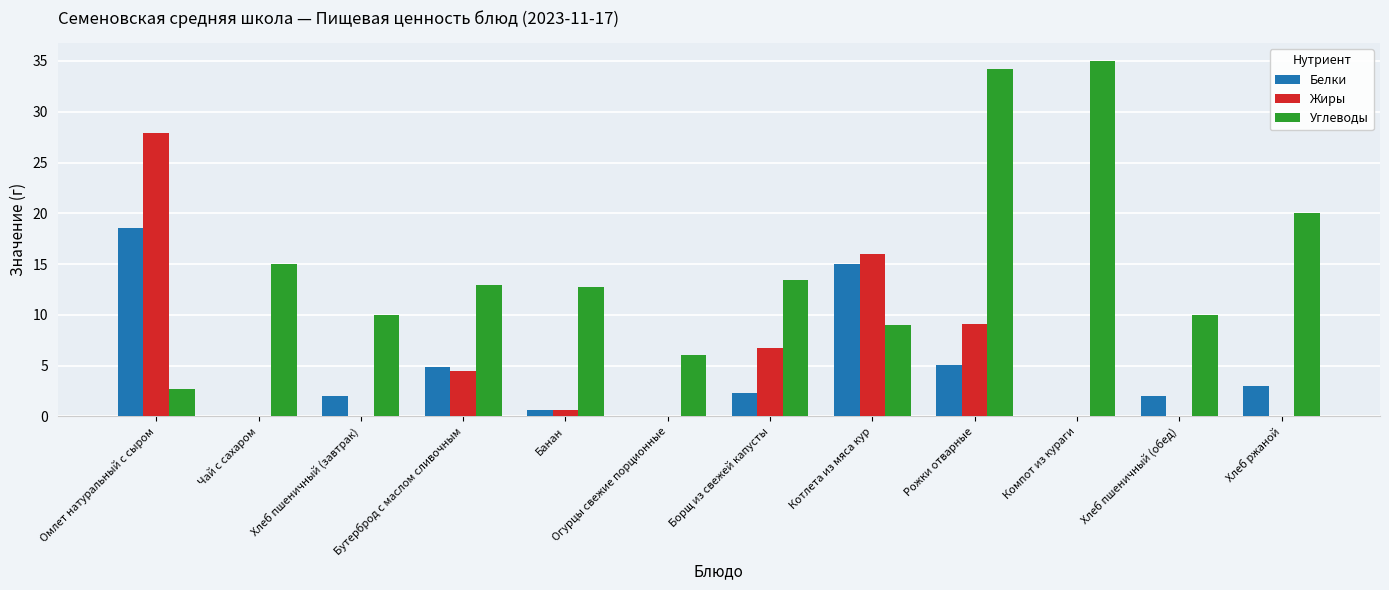

The value of Углеводы at Хлеб пшеничный (обед) is 10.0. True or false?

True